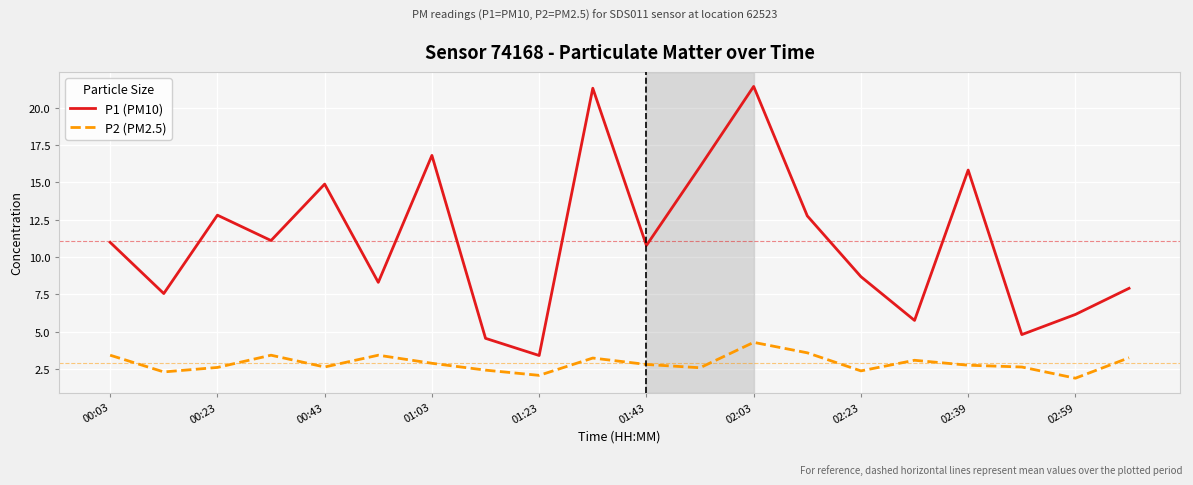

What is the highest value of the P1 (PM10) series?

21.4